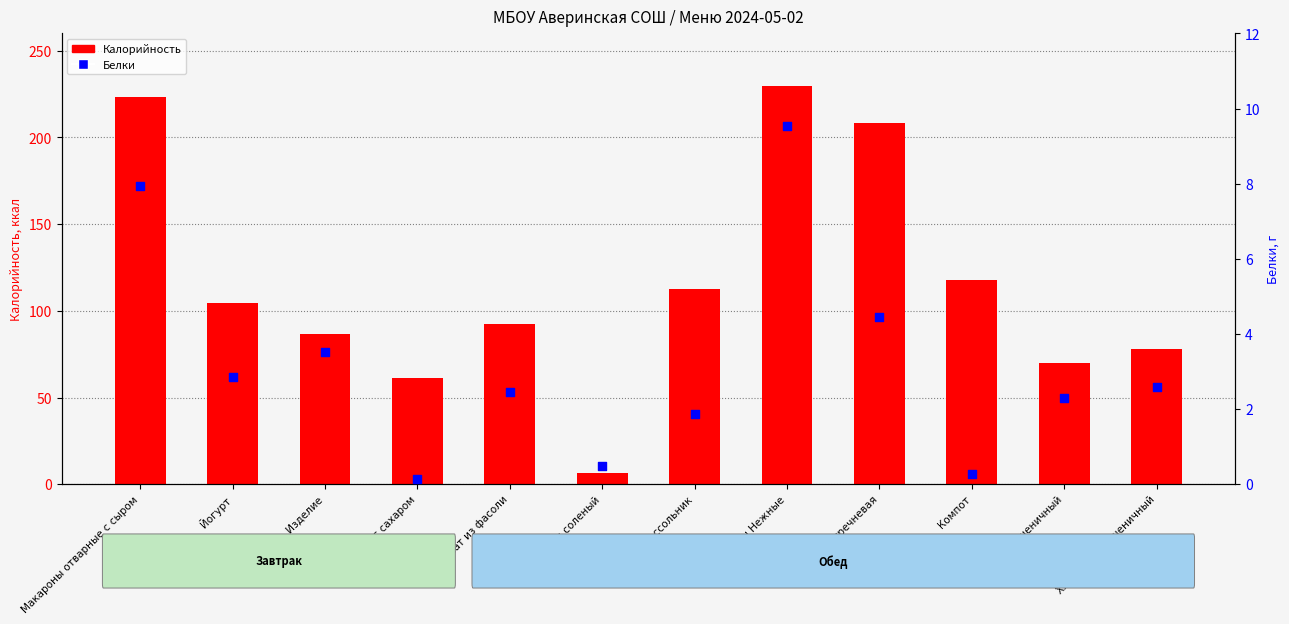

At which category is the sum across all series the highest?

Котлеты Нежные